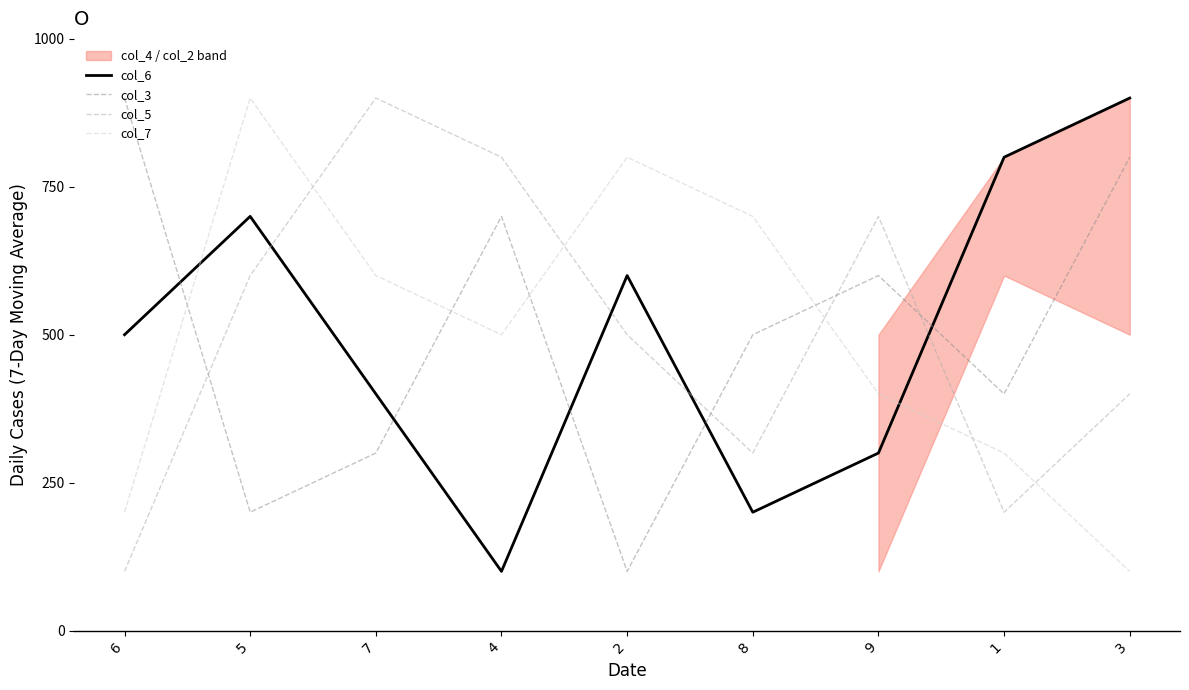

What is the greatest value displayed?

900